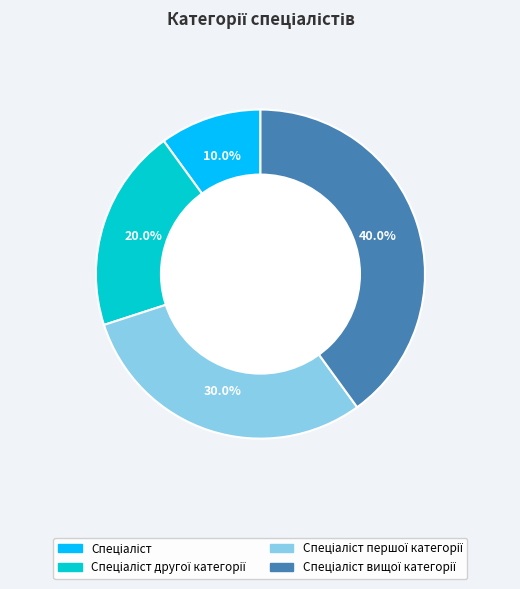

Is there a majority slice in this chart?

No